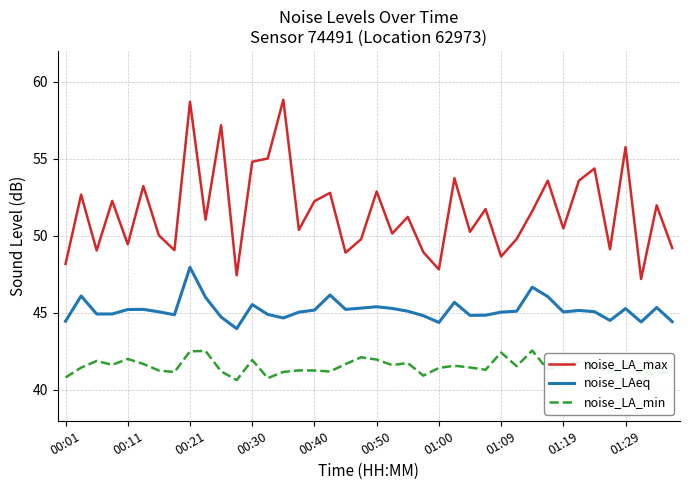

Which series has the largest range (max minus min)?

noise_LA_max